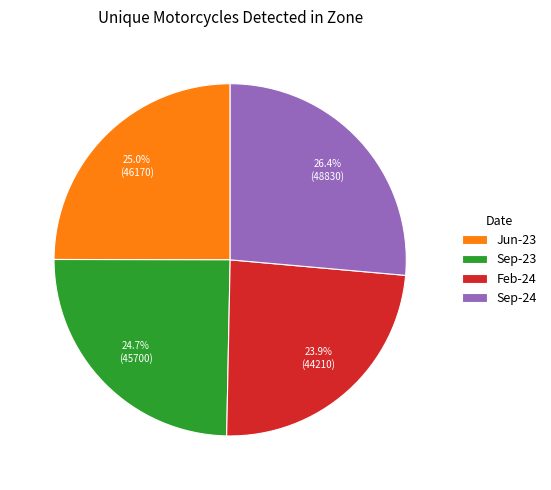

What is the ratio of the value at Sep-23 to the value at Feb-24?

1.0